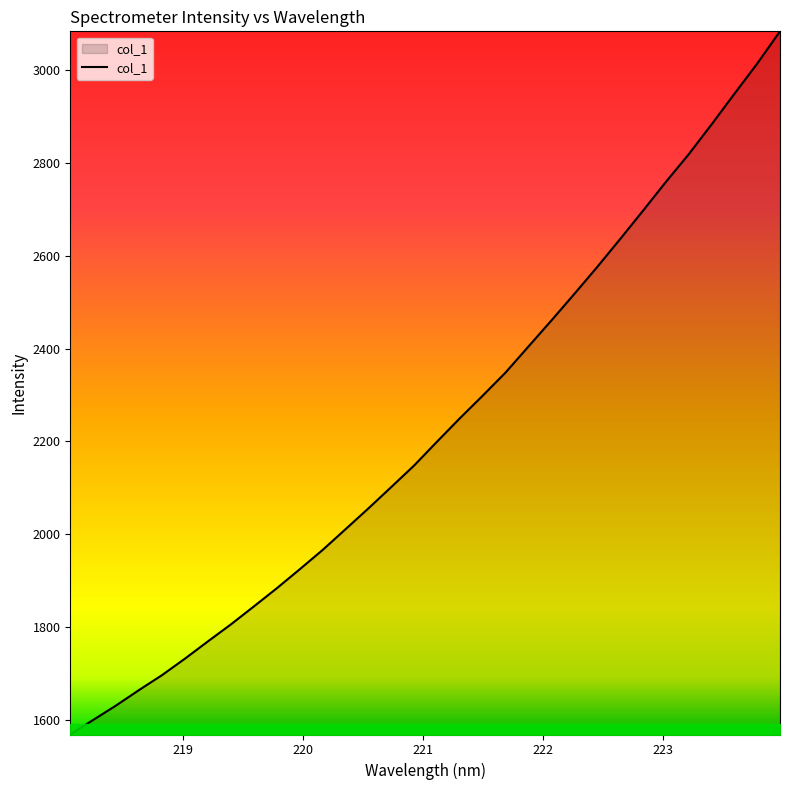

What is the difference between the maximum and minimum values?

1514.3